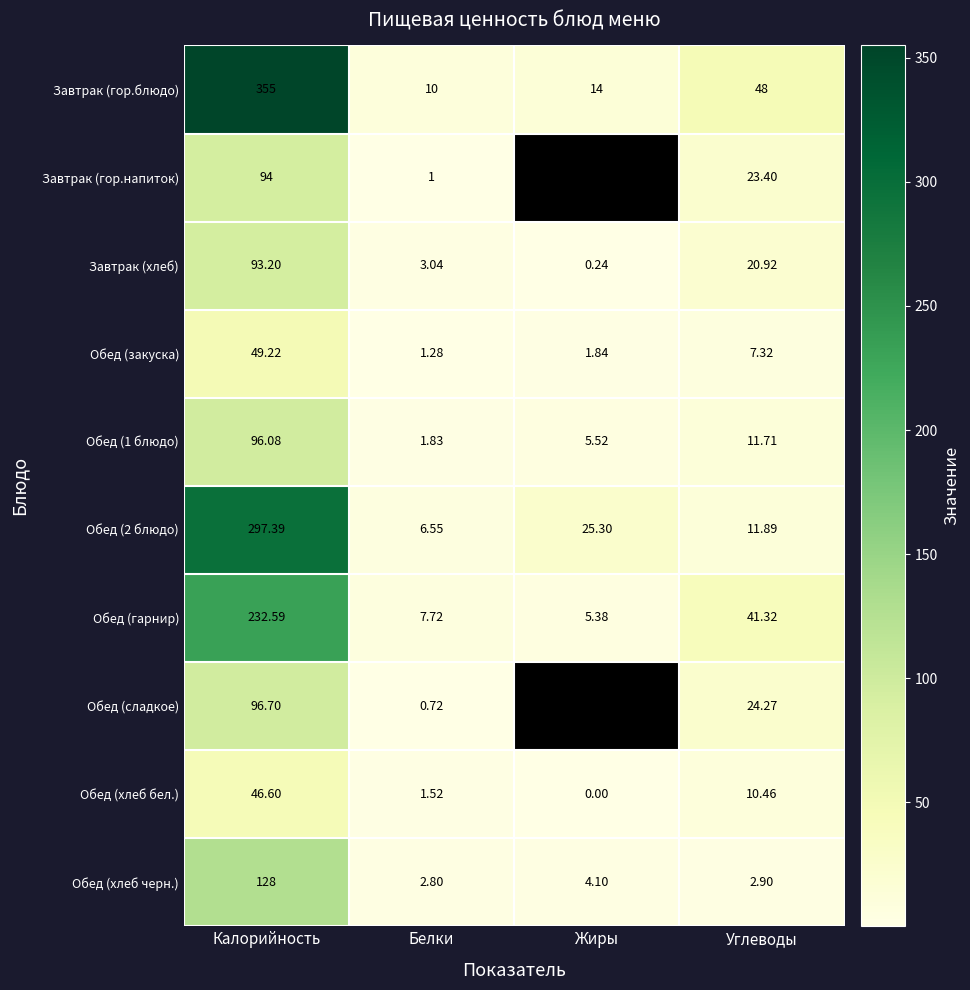

How many distinct data groups are displayed?

10